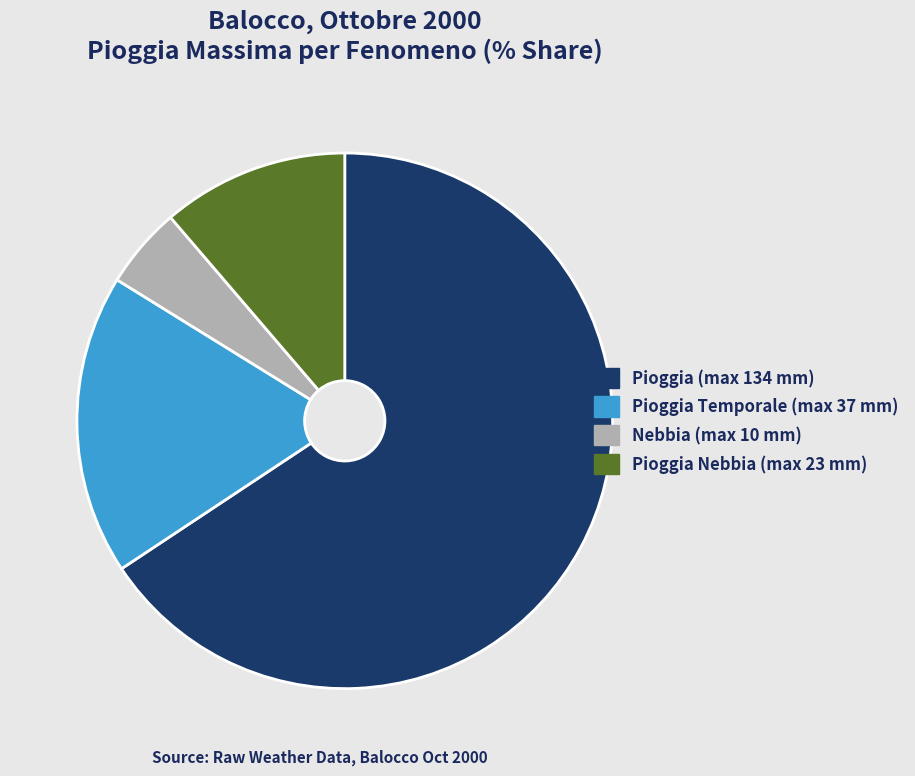

Is there any slice that represents more than half of the pie?

Yes